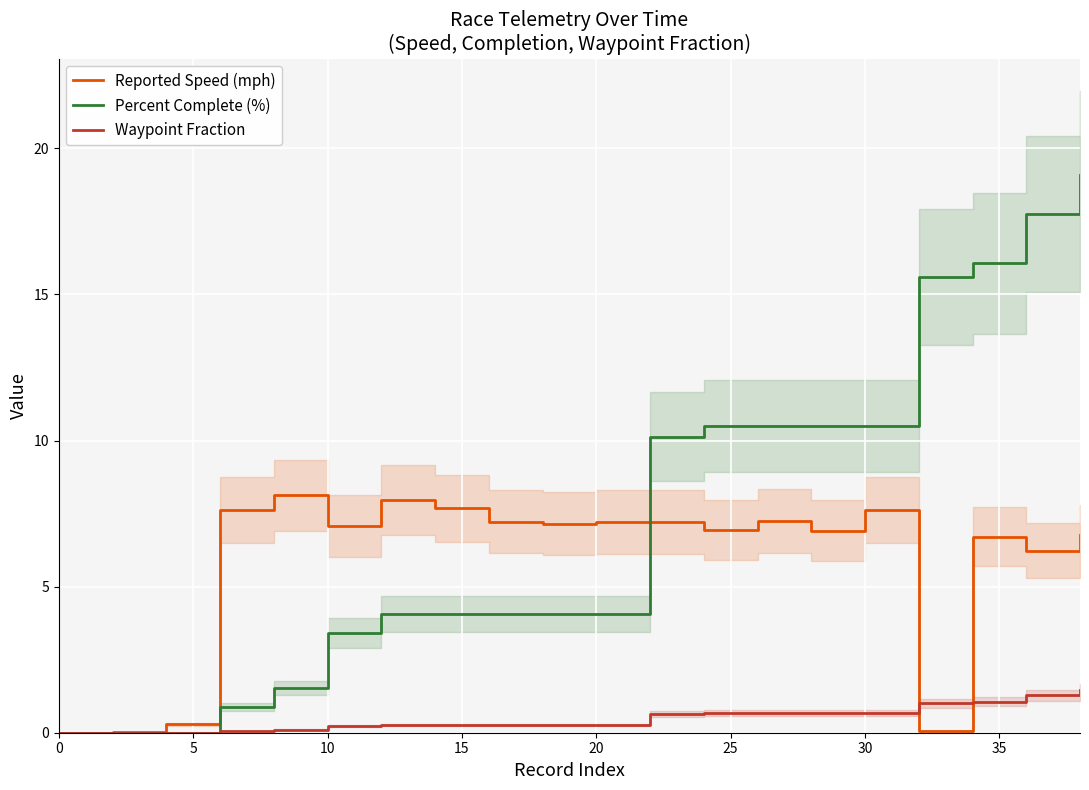

What is the difference between the maximum and second lowest values in the Reported Speed (mph) series?

8.1